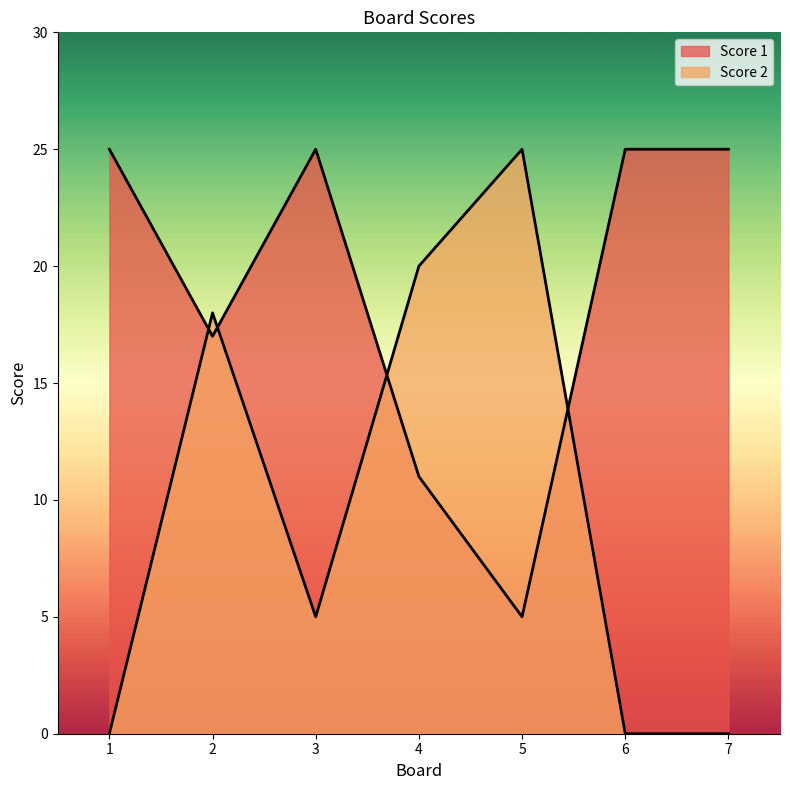

What is the value of the Score 2 point at the 5th from the left?

25